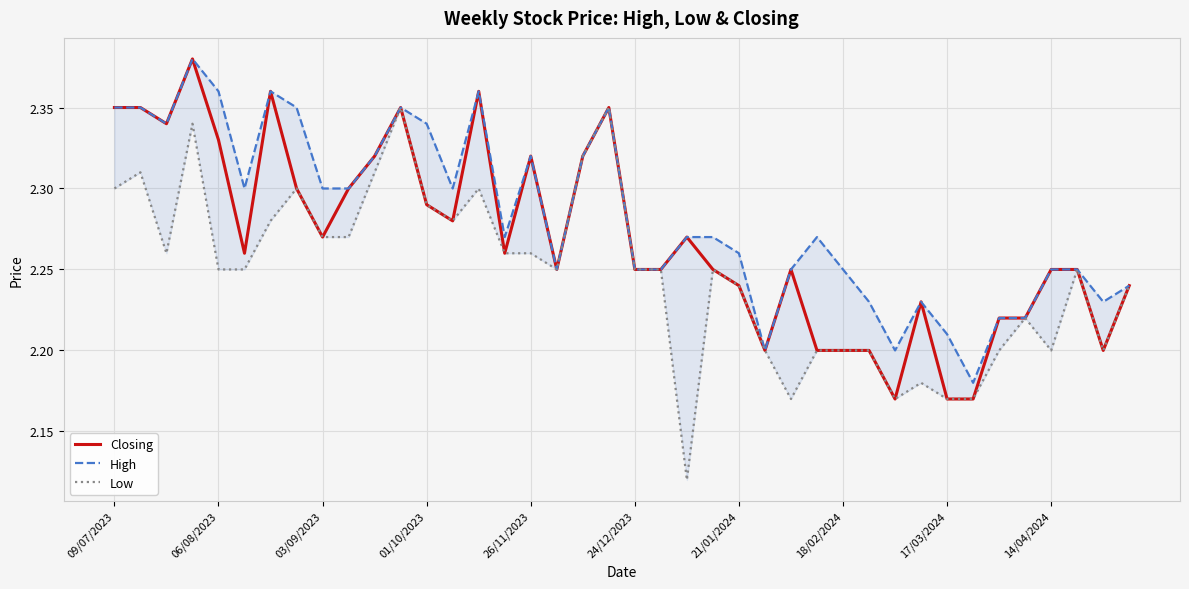

True or false: Closing has a value of 4.0 at 09/07/2023.

False